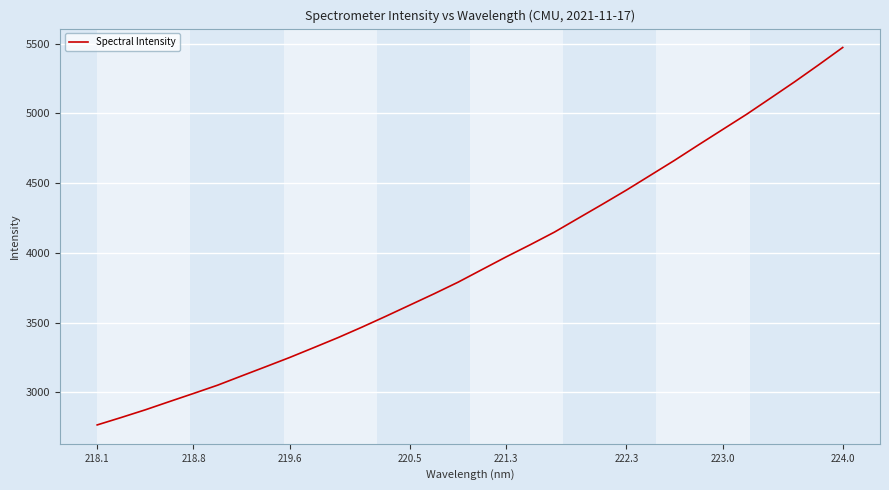

What is the difference between the maximum and minimum values?

2705.5